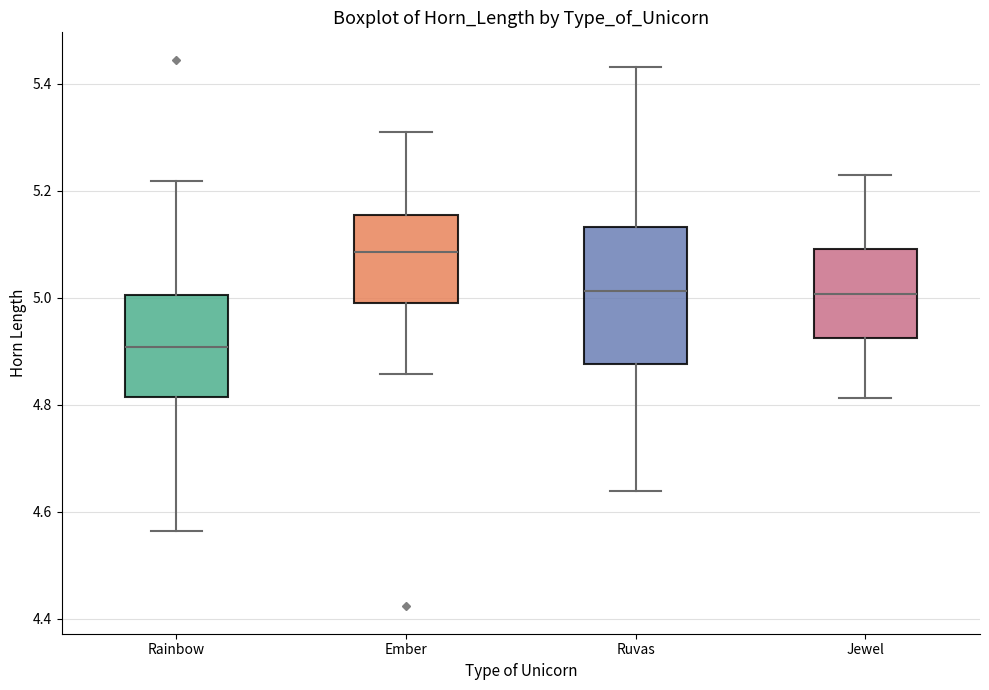

Where is the upper edge of the box for Ember on the y-axis? The values are not printed on the chart, so give them approximately, as read against the axis.

5.16